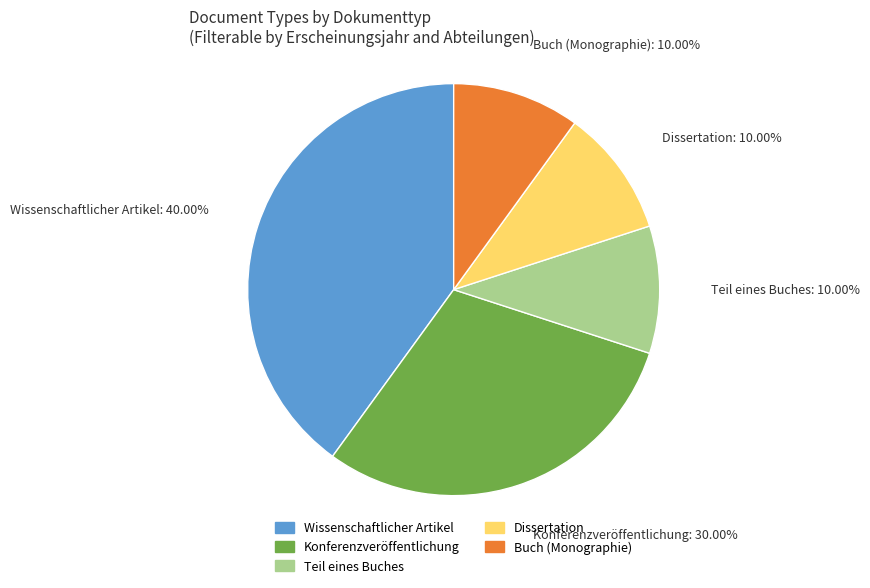

How many segments does this pie chart have?

5